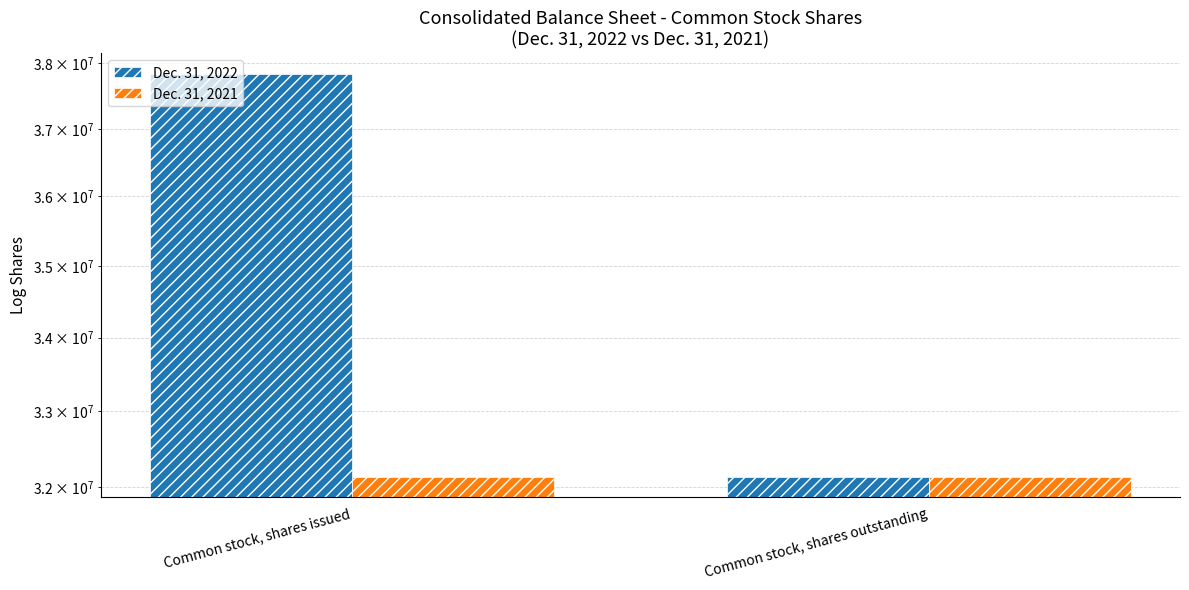

What is the total value across all series at Common stock, shares outstanding?

64259940